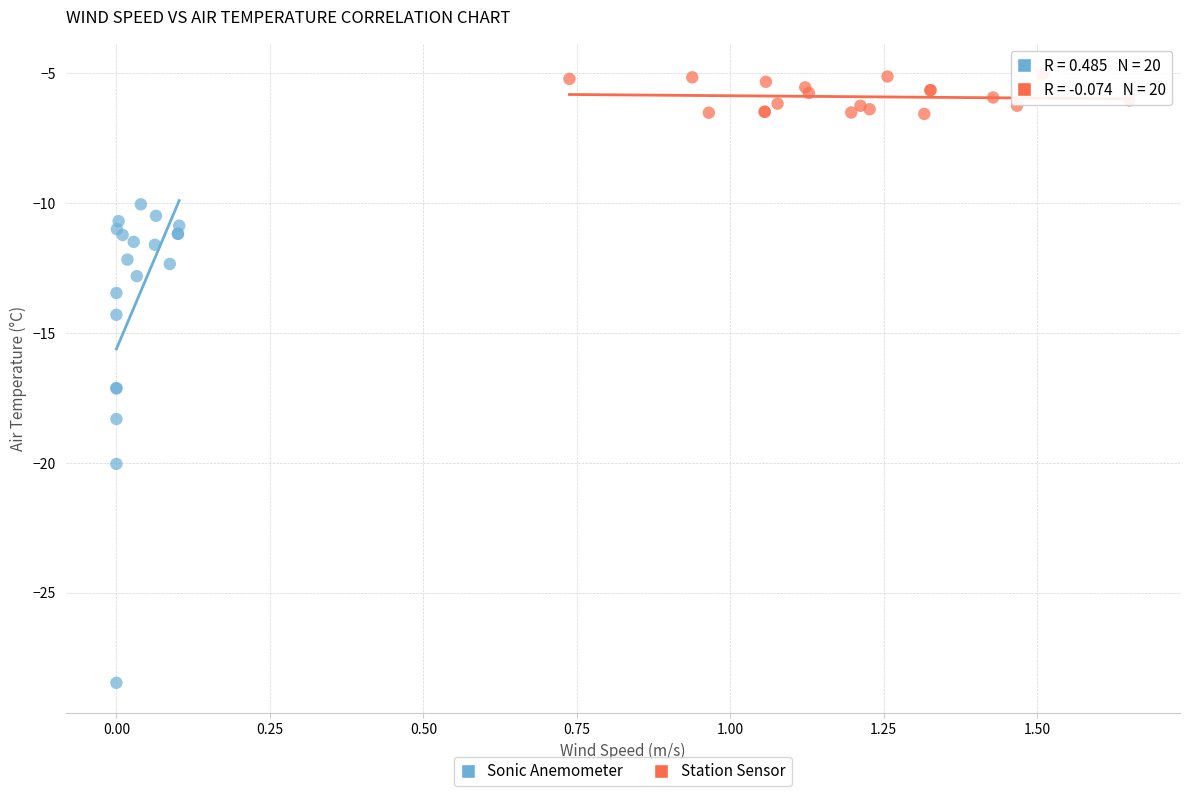

Which series reaches the minimum Y coordinate?

Sonic Anemometer